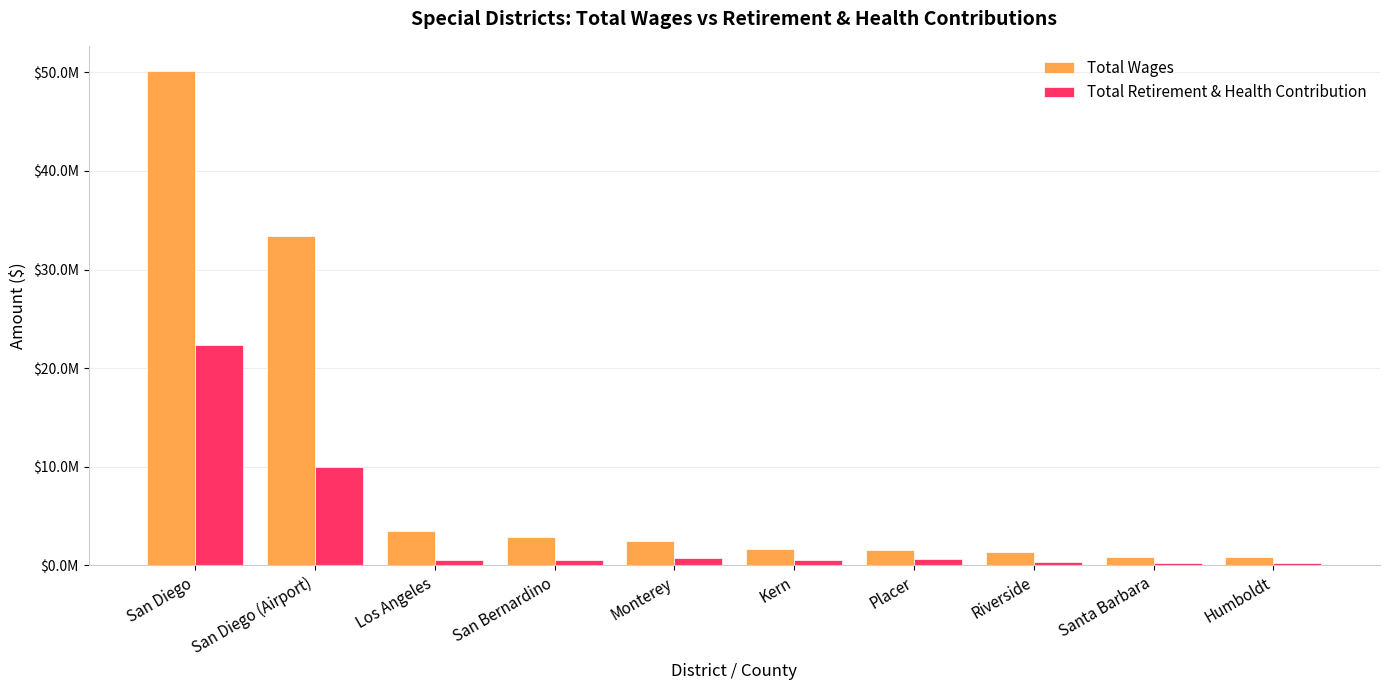

True or false: Total Retirement & Health Contribution has a value of 3713984 at San Diego (Airport).

False